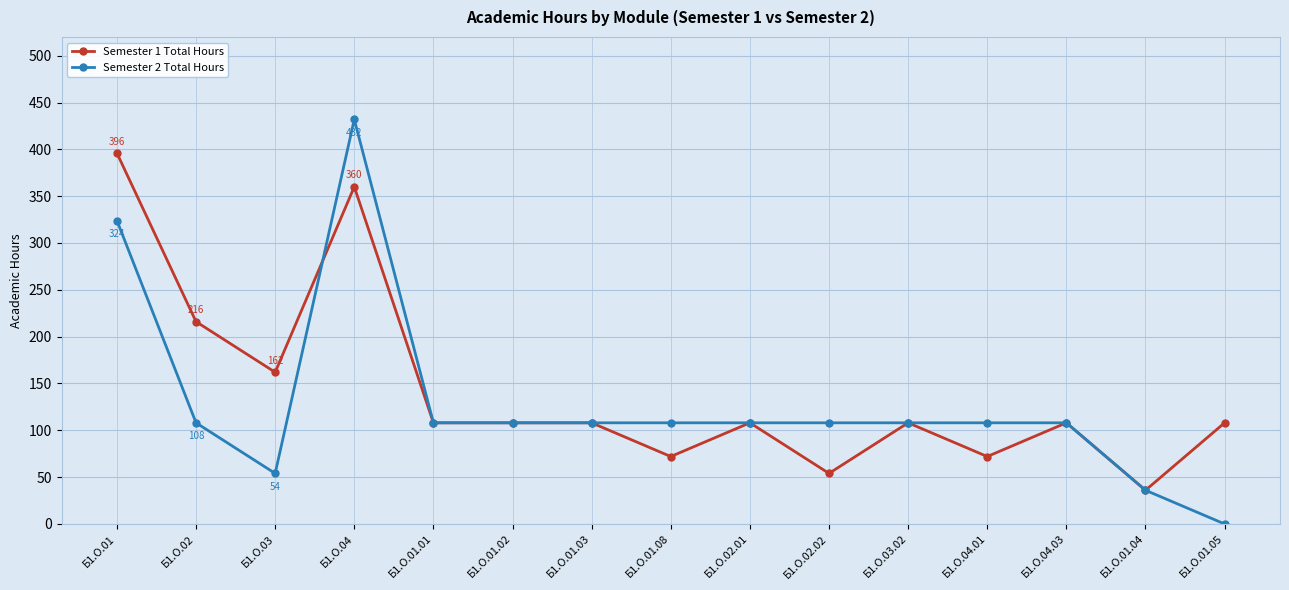

The Semester 1 Total Hours series shows 108 at Б1.О.04.03. True or false?

True